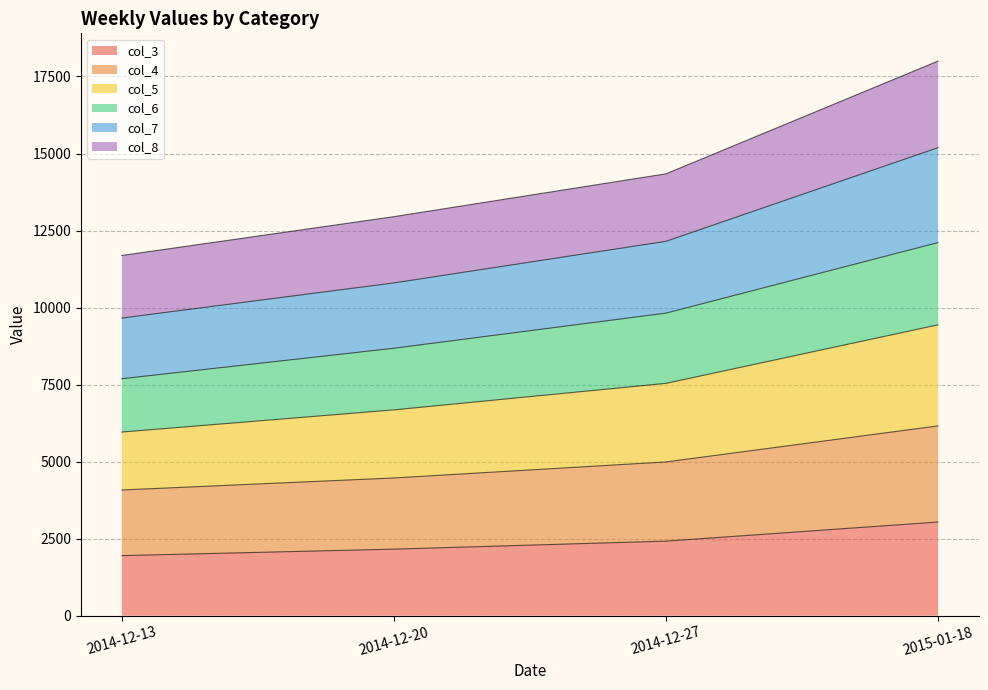

What is the maximum value for col_3?

3040